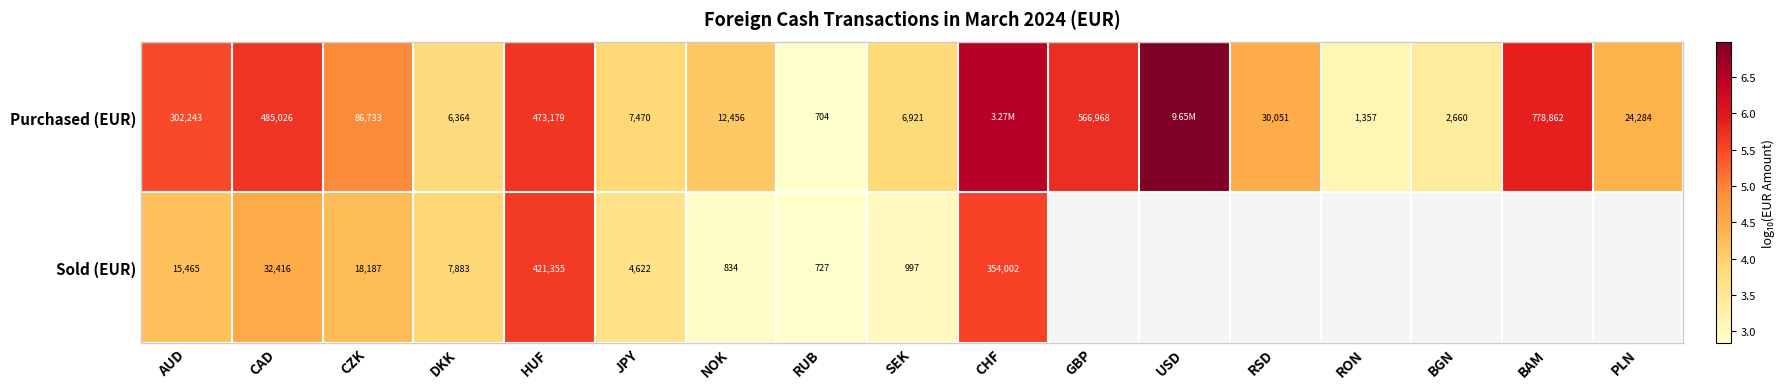

Is the value of Sold (EUR) at NOK greater than the value of Purchased (EUR) at SEK?

No